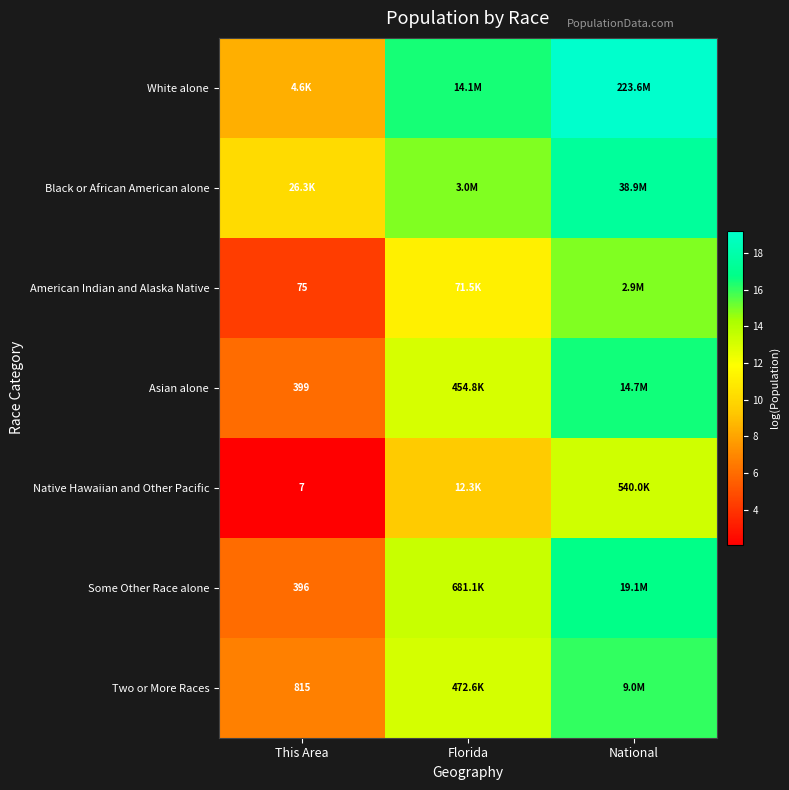

Is the value of Native Hawaiian and Other Pacific at This Area greater than the value of American Indian and Alaska Native at This Area?

No